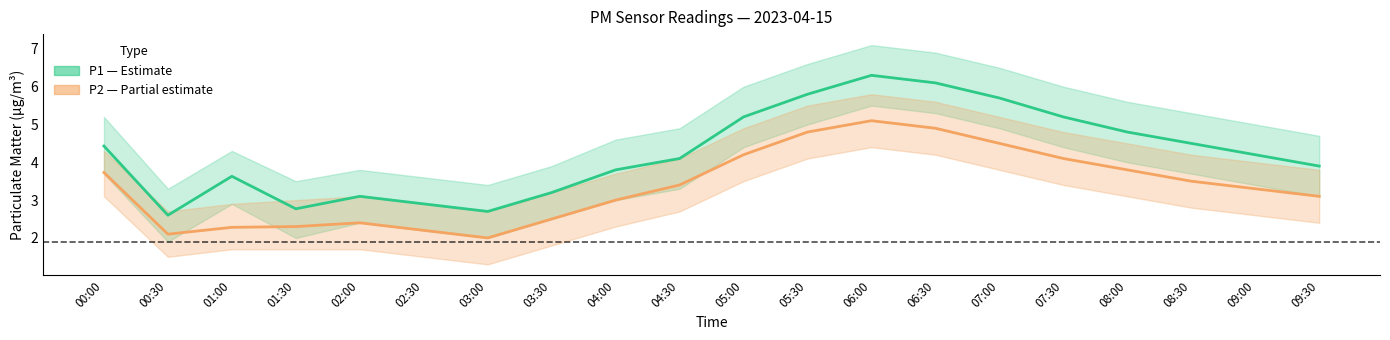

Where is P1 nearest to the value 4?

04:30